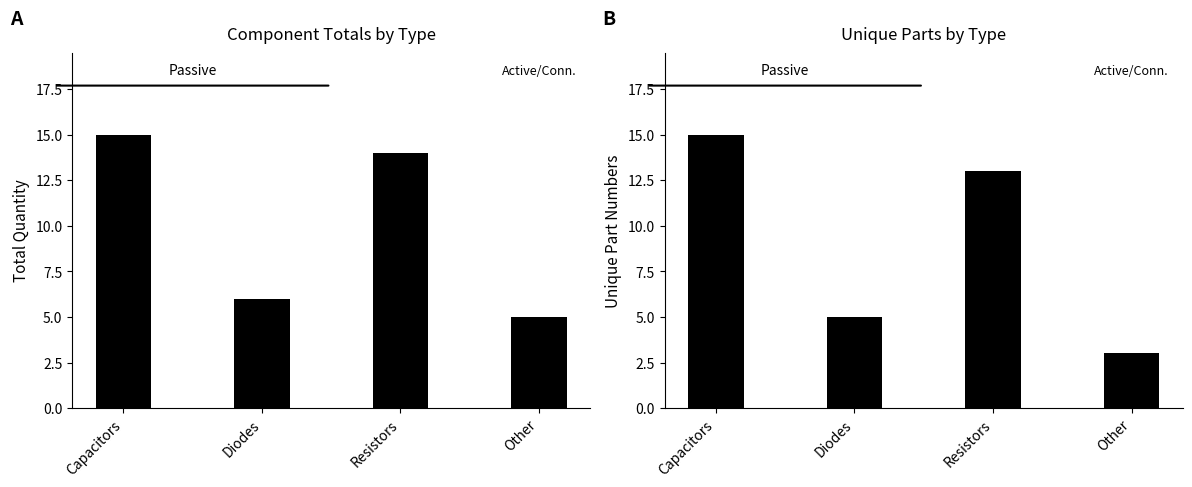

At which category is the sum across all series the highest?

Capacitors